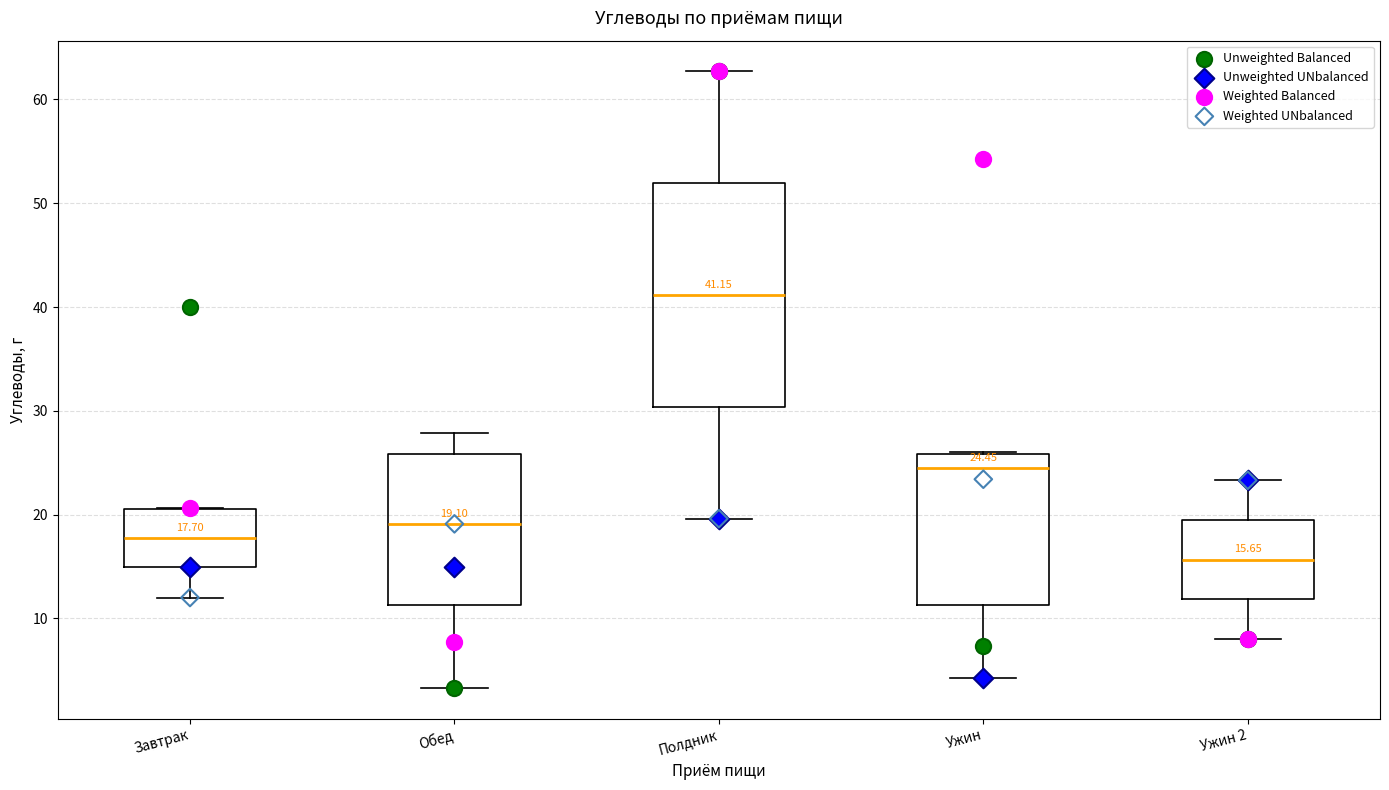

Which box's median line is the lowest?

Ужин 2